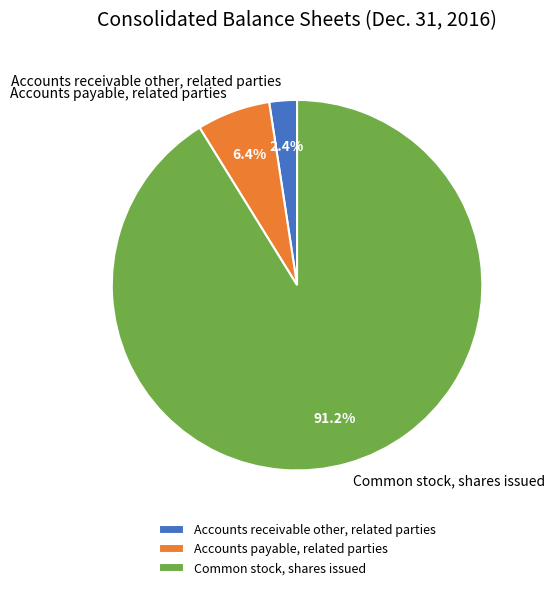

Combined, do Accounts payable, related parties and Accounts receivable other, related parties account for over 50%?

No